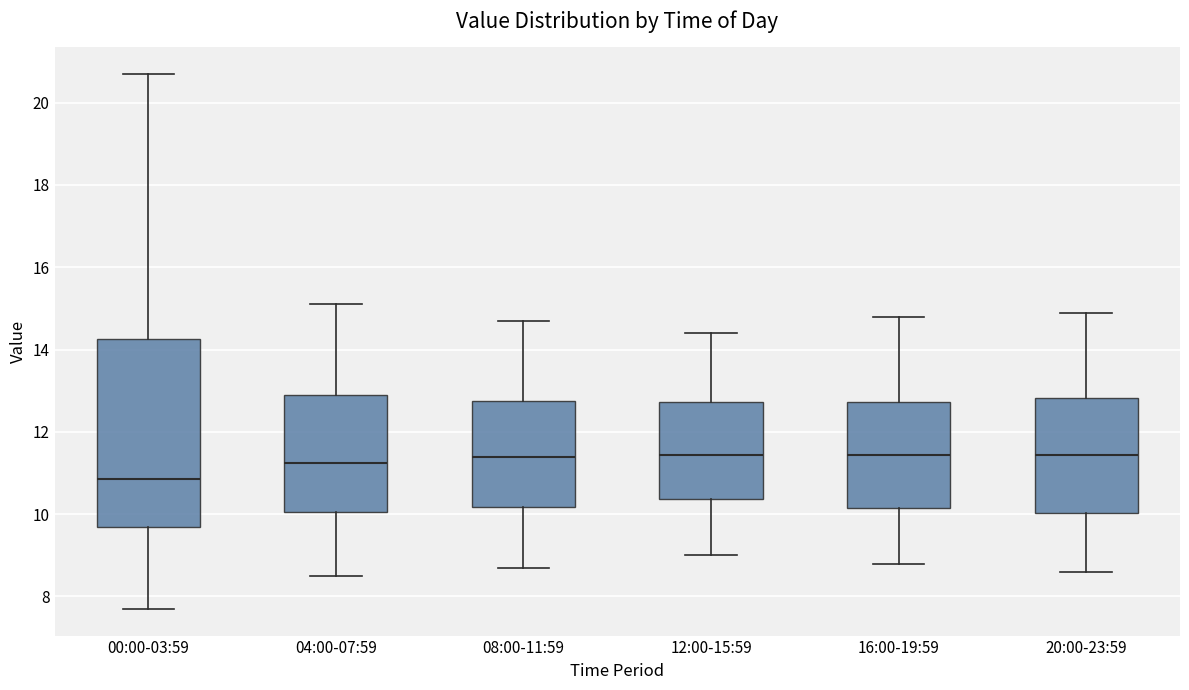

Reading left to right, read every box against the y-axis: the position of its median line, the range the box covers, and the ends of its whiskers. The values are not printed on the chart, so give them approximately, as read against the axis.

00:00-03:59: median 10.8, box 9.8 to 14.2, whiskers 7.8 to 20.8
04:00-07:59: median 11.2, box 10.0 to 13.0, whiskers 8.6 to 15.2
08:00-11:59: median 11.4, box 10.2 to 12.8, whiskers 8.8 to 14.8
12:00-15:59: median 11.4, box 10.4 to 12.8, whiskers 9.0 to 14.4
16:00-19:59: median 11.4, box 10.2 to 12.8, whiskers 8.8 to 14.8
20:00-23:59: median 11.4, box 10.0 to 12.8, whiskers 8.6 to 15.0